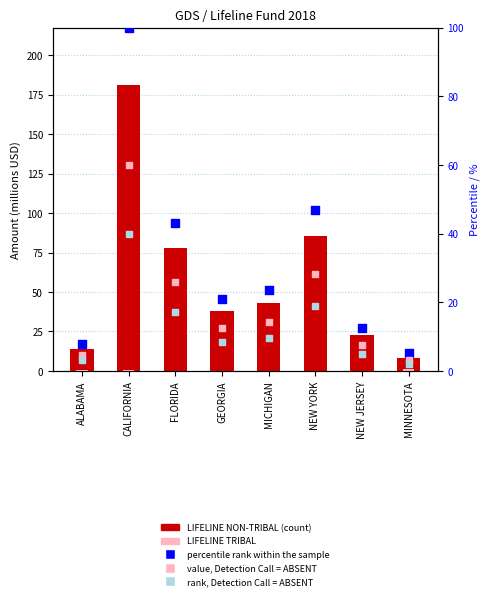

At how many categories does at least one series exceed 148?

1